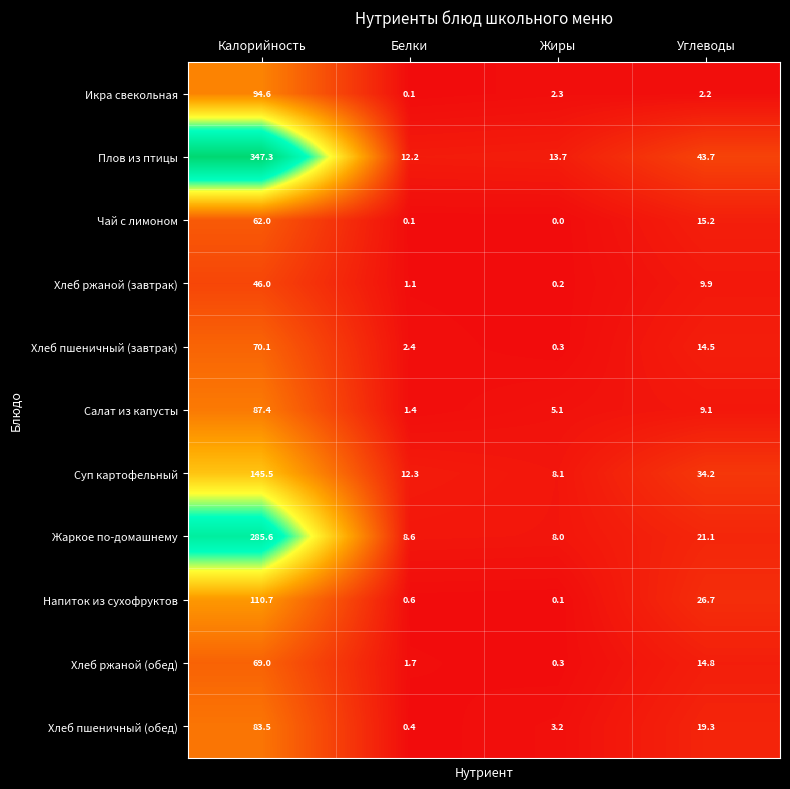

At which label is Чай с лимоном closest to 31?

Углеводы